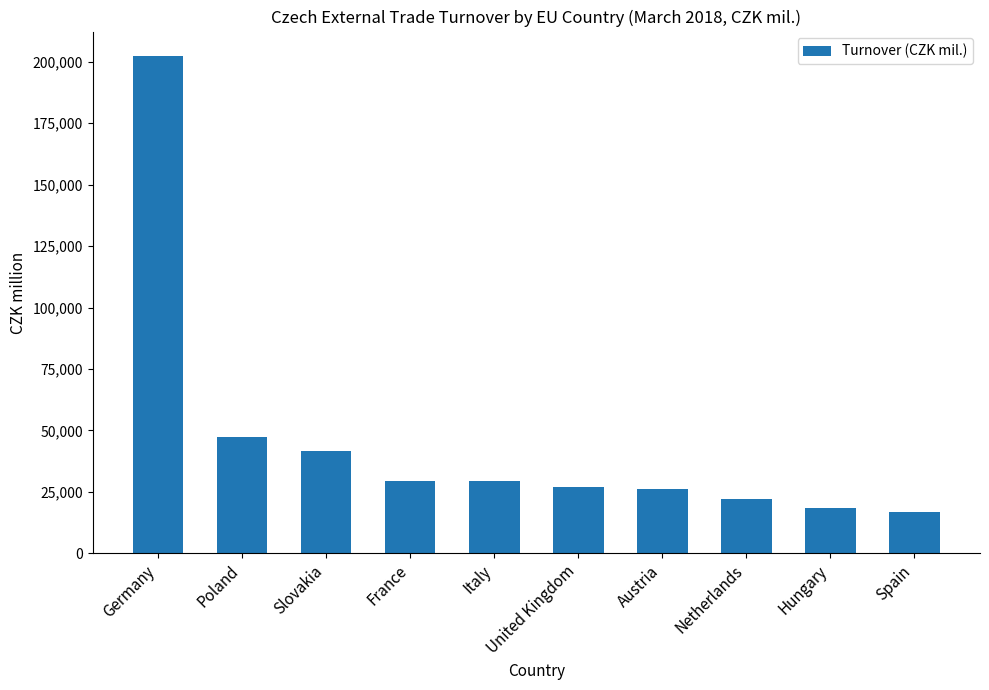

What is the label of the 5th bar from the left?

Italy